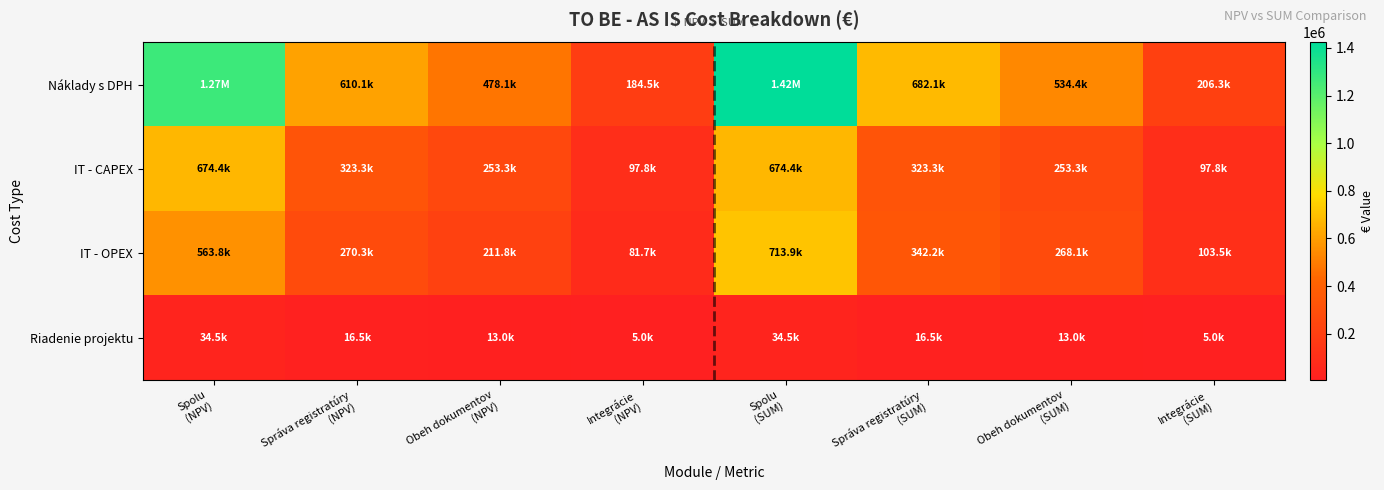

What is the smallest value displayed?

5003.4